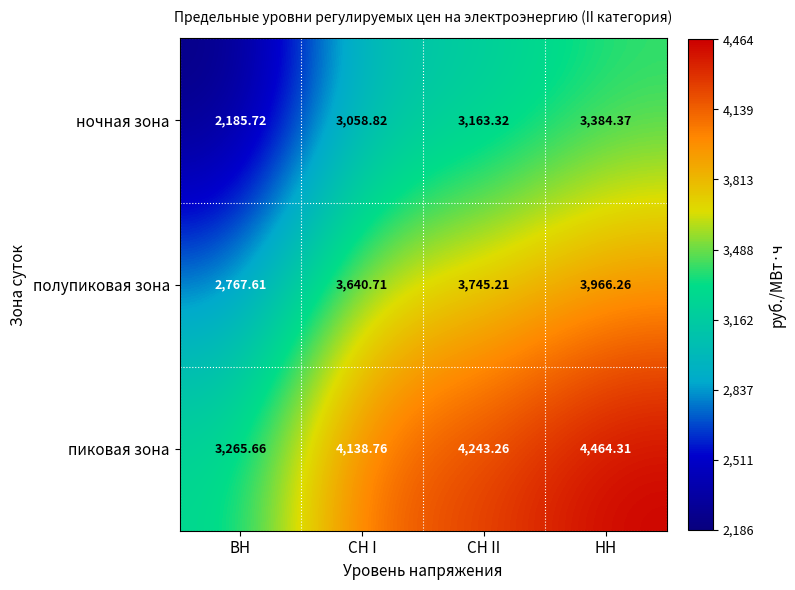

Where is полупиковая зона nearest to the value 3366?

СН I